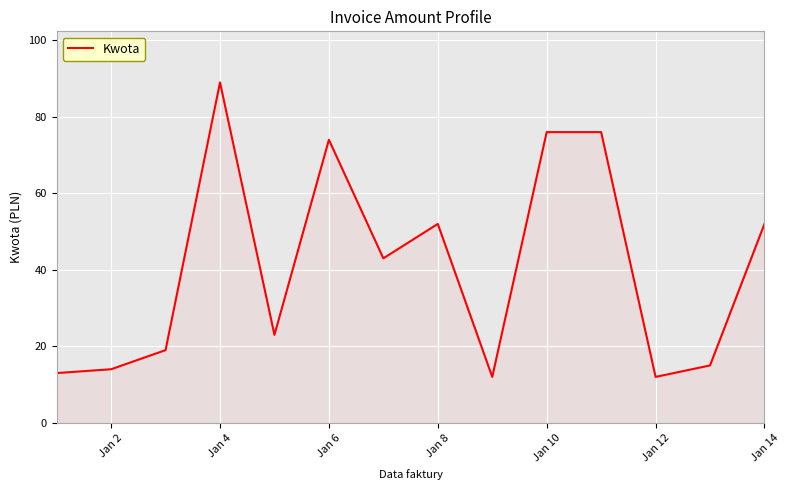

What is the greatest value displayed?

89